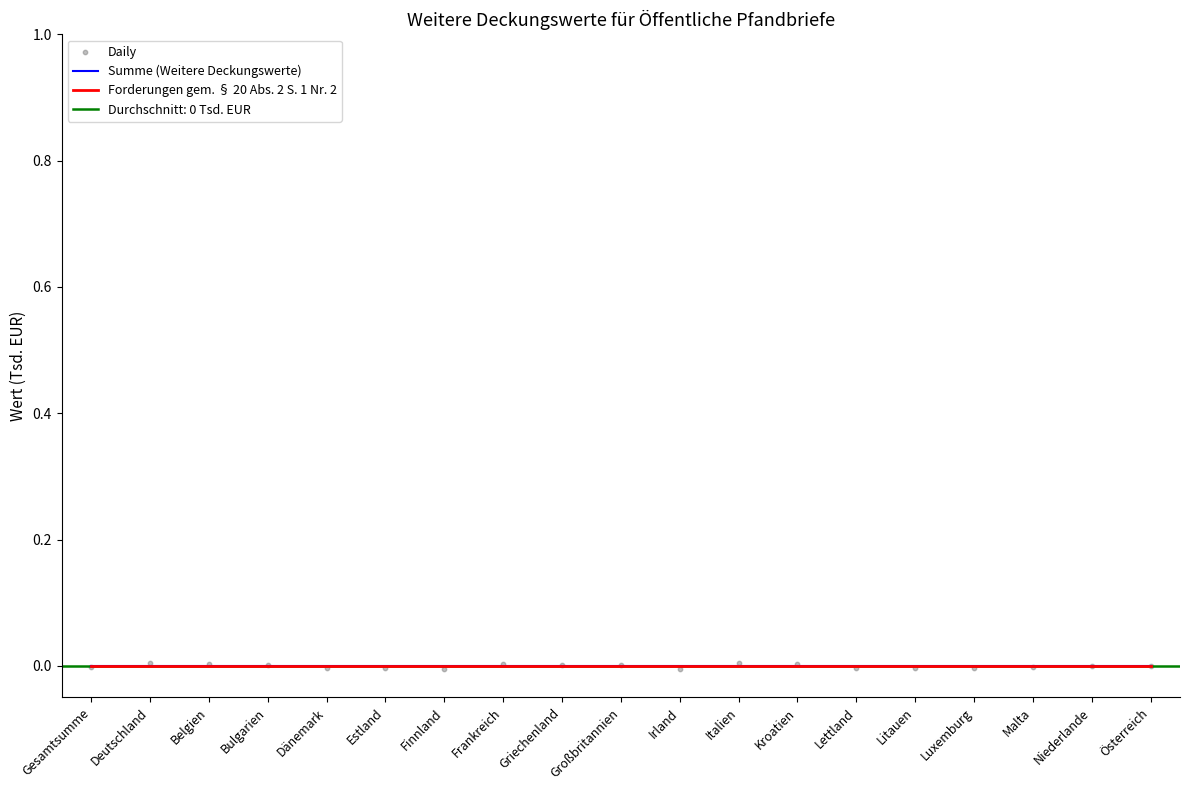

Which series has the widest spread of Y values?

Daily